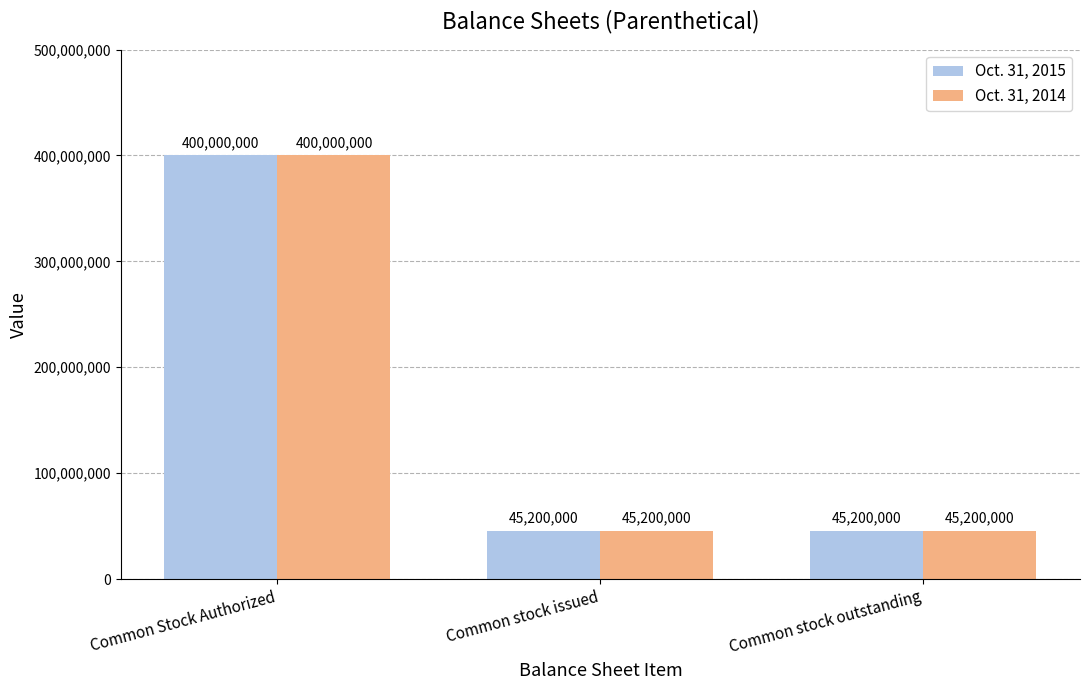

Does the chart contain any negative values?

No